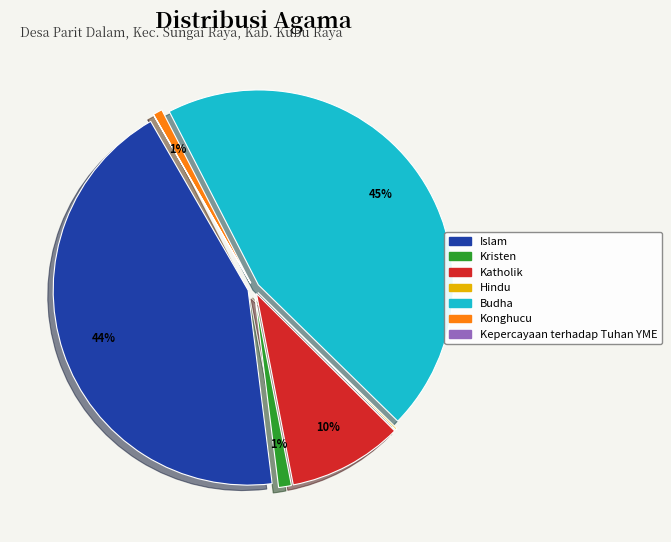

What is the ratio of the value at Katholik to the value at Kepercayaan terhadap Tuhan YME?

2808.0